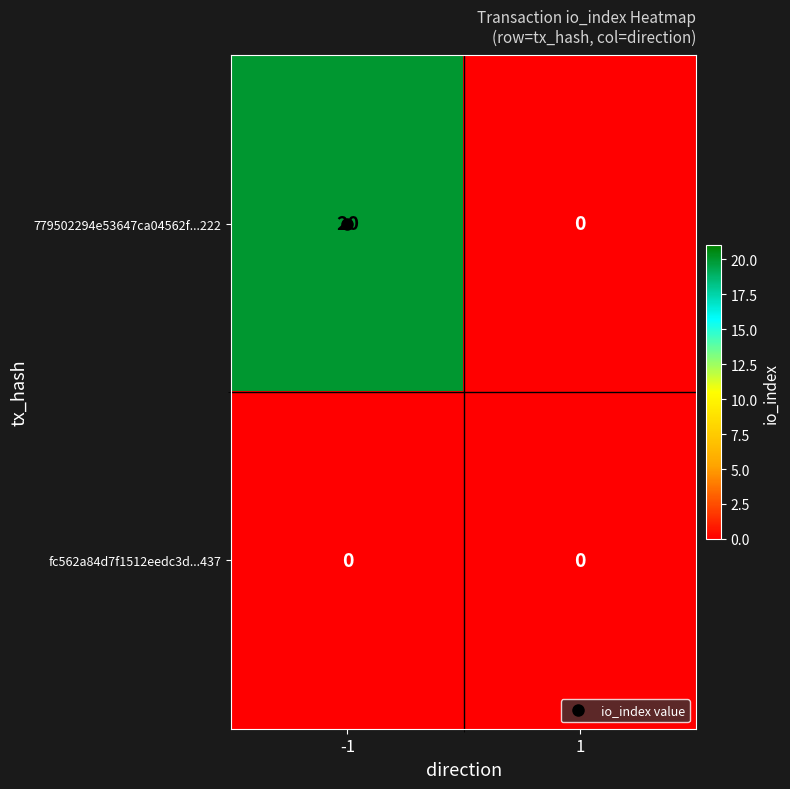

List the series in order of their peak value, highest first.

779502294e53647ca04562f...222, fc562a84d7f1512eedc3d...437